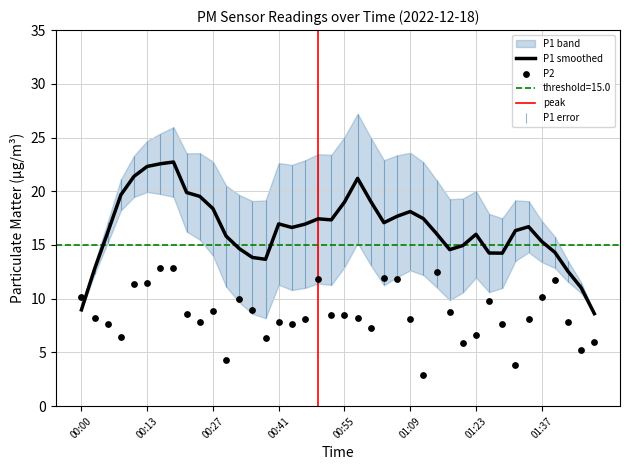

What is the change in value from 00:53 to 01:29?

-0.8